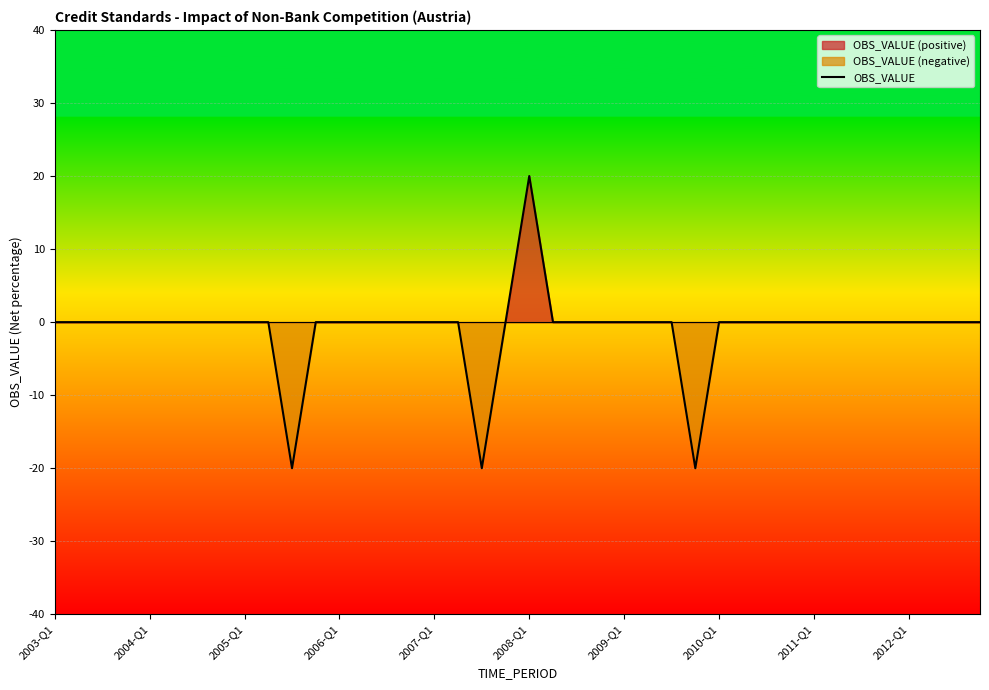

How many points are higher than both their immediate neighbors (excluding endpoints)?

1